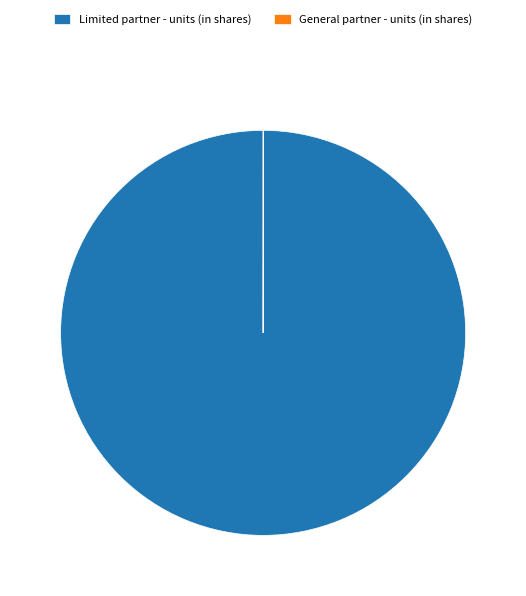

What is the largest slice in the pie chart?

Limited partner - units (in shares)